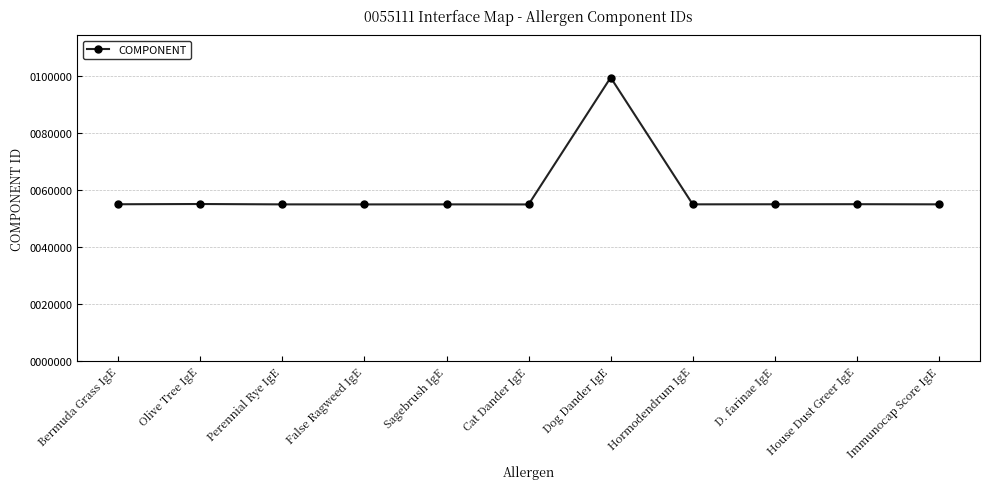

What is the change in value from Sagebrush IgE to Dog Dander IgE?

+44539